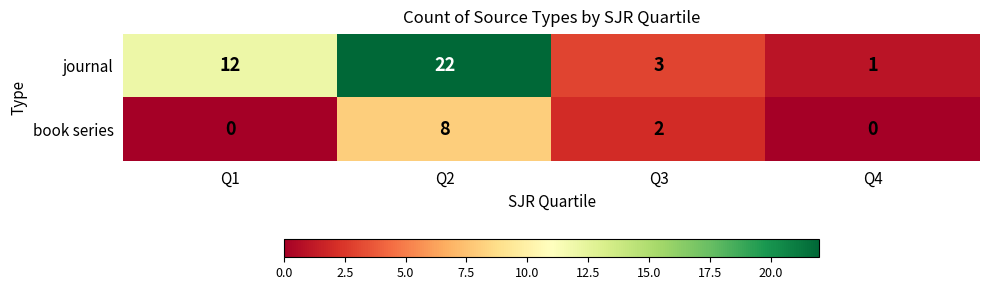

Rank the series by their maximum value, from lowest to highest.

book series, journal